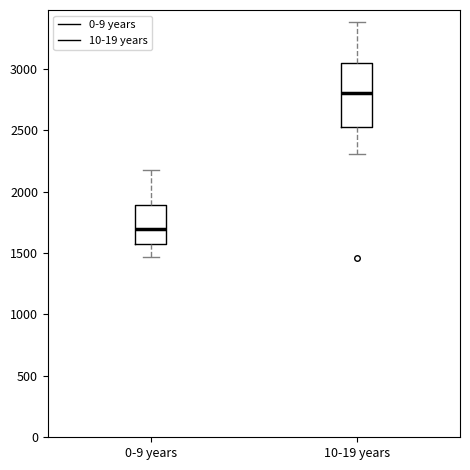

Reading left to right, transcribe this box plot: for each box, give where its median line is, the range the box spans, and where its two whiskers end, as read against the y-axis. The values are not printed on the chart, so give them approximately, as read against the axis.

0-9 years: median 1700, box 1550 to 1900, whiskers 1450 to 2200
10-19 years: median 2800, box 2550 to 3050, whiskers 2300 to 3400